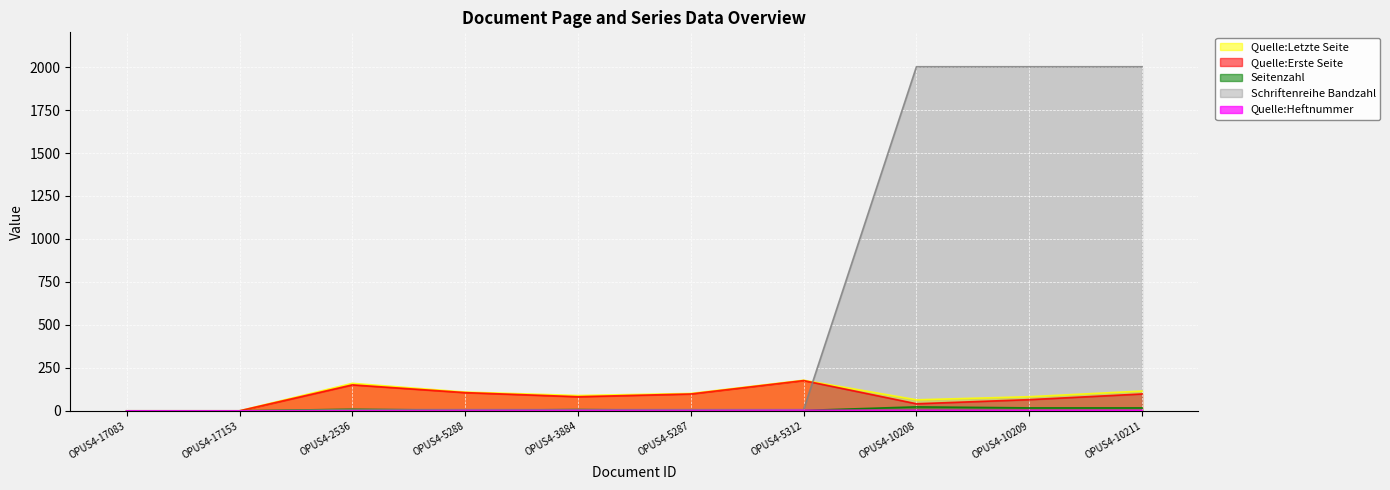

At which label is Schriftenreihe Bandzahl closest to 1001?

OPUS4-2536